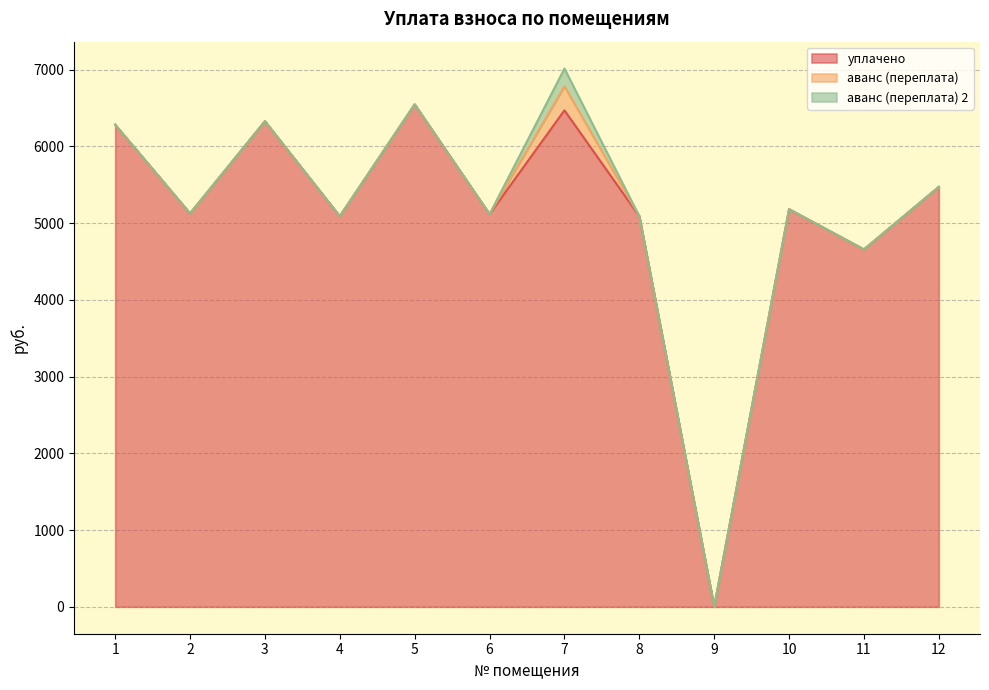

Reading left to right, extract all data points from this chart.

уплачено: 6281.7	5126.0	6327.3	5089.4	6546.3	5116.9	6469.6	5089.4	0.0	5181.1	4657.1	5471.8
аванс (переплата): 0.0	0.0	0.0	0.0	0.0	0.0	313.2	0.0	0.0	0.0	0.0	0.0
аванс (переплата) 2: 0.0	0.0	0.0	0.0	0.0	0.0	231.1	0.0	0.0	0.0	0.0	0.0